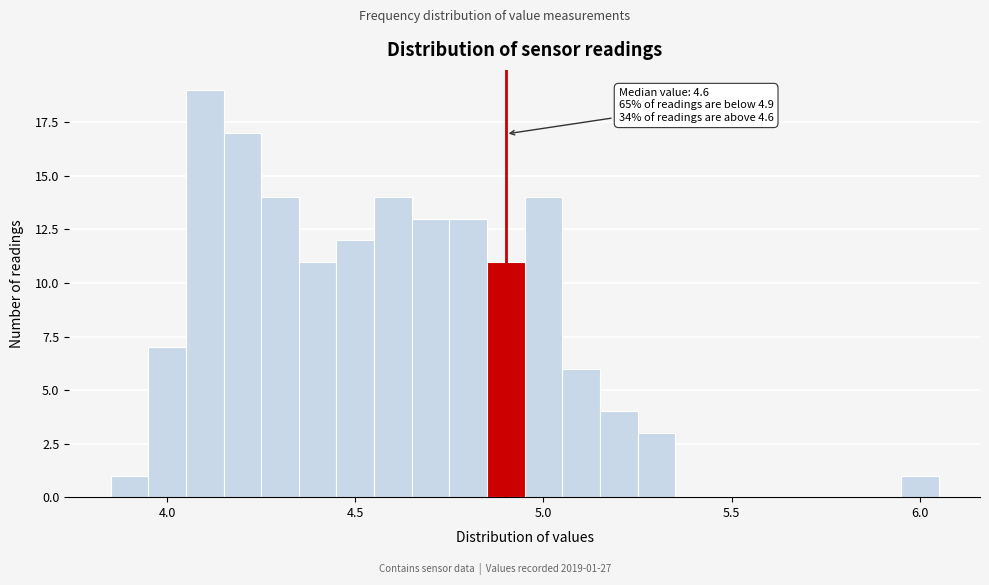

Read against the x-axis, roughly where is the centre of the tallest bar?

4.10